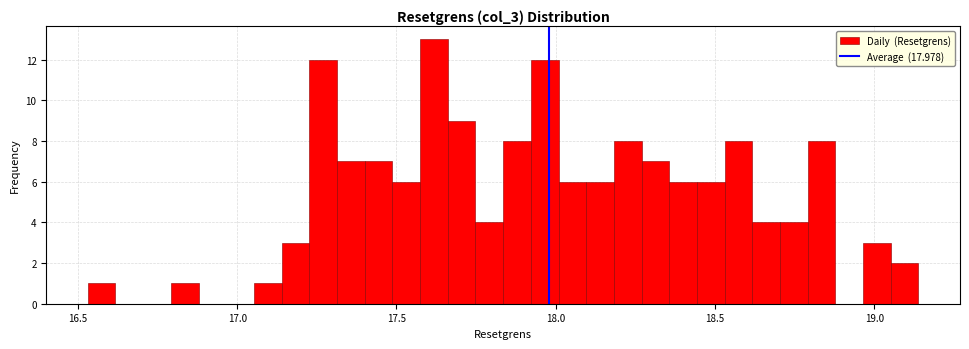

Around what value on the x-axis is the tallest bar? Give the approximate position of its centre, as read against the axis.

17.60